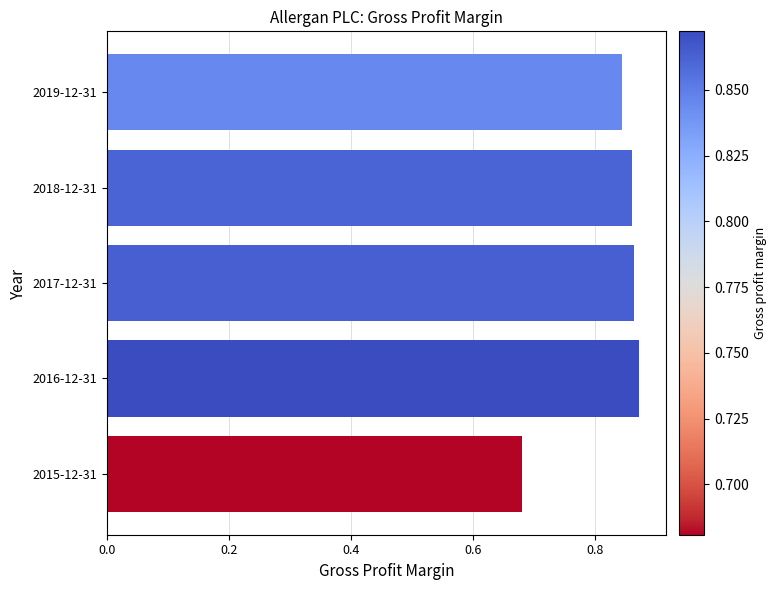

Count the values in the range 0 to 1.

5